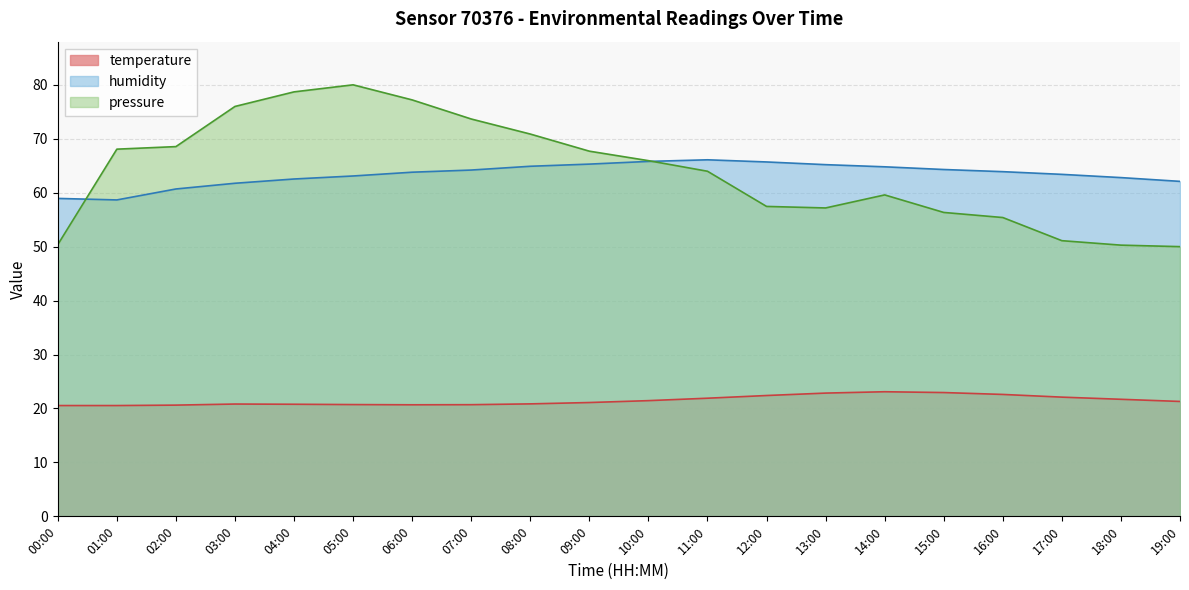

What is the average value of the temperature series?

21.5